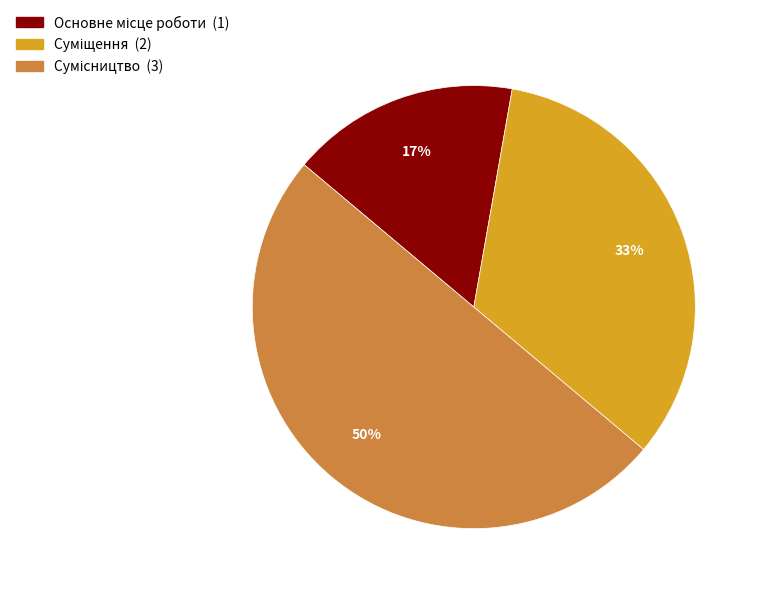

To the nearest percent, what is the difference between the largest and smallest slice percentages?

33%